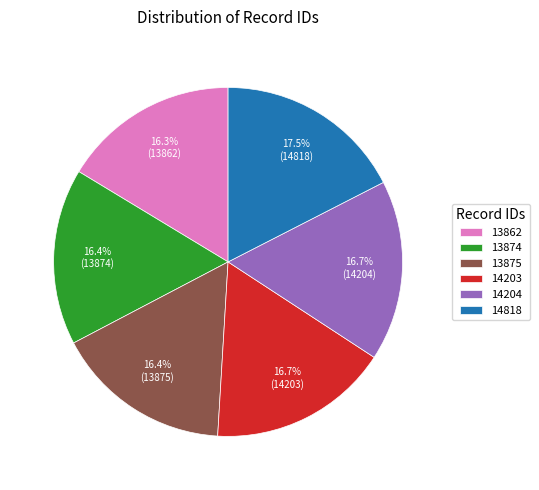

Is it true that 14818 is 30% of the pie?

False